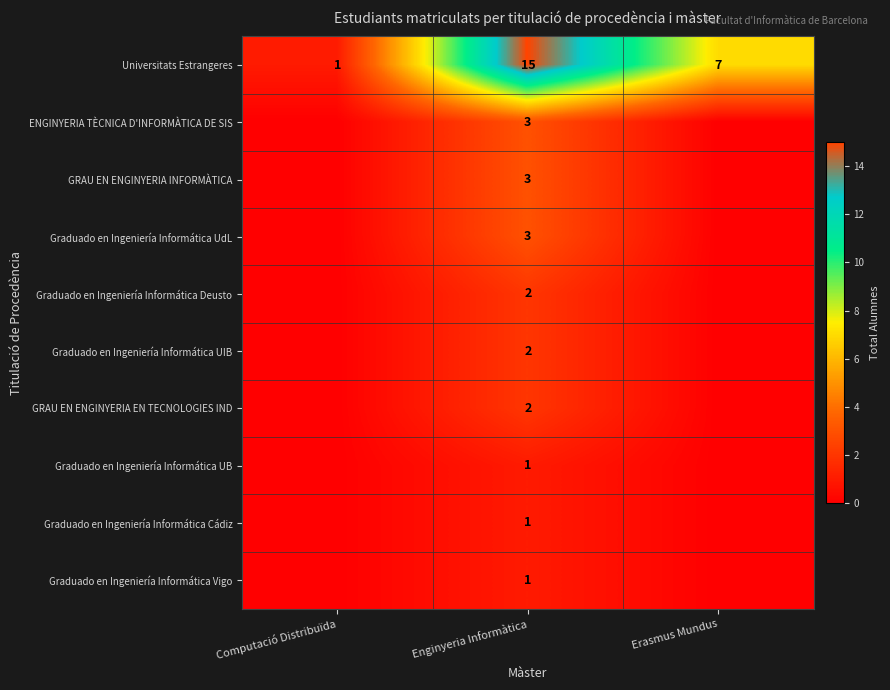

What is the spread (max minus min) of values at Enginyeria Informàtica?

14